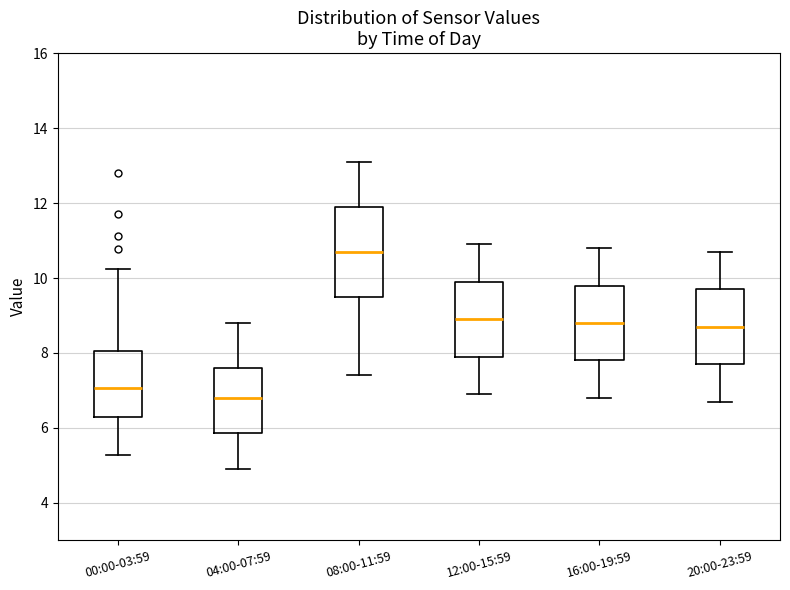

Which box's median line is the highest?

08:00-11:59